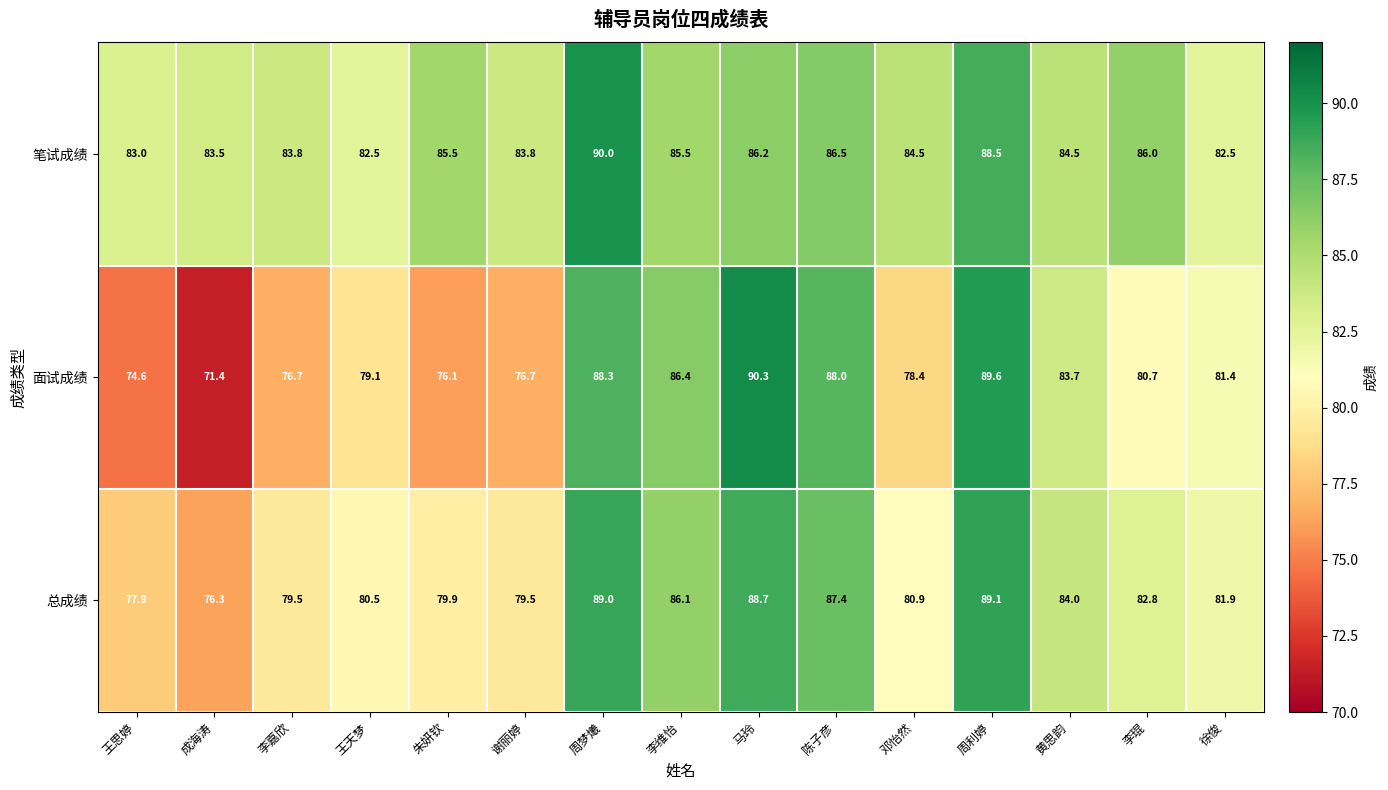

Which series has the largest total across all categories?

笔试成绩